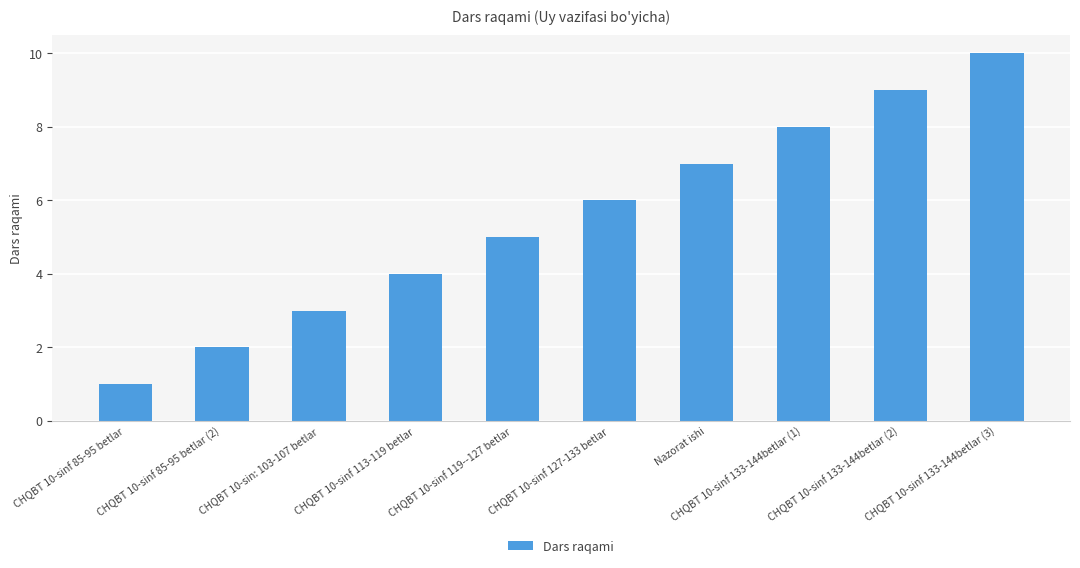

Which category has the highest value across all series?

CHQBT 10-sinf 133-144betlar (3)